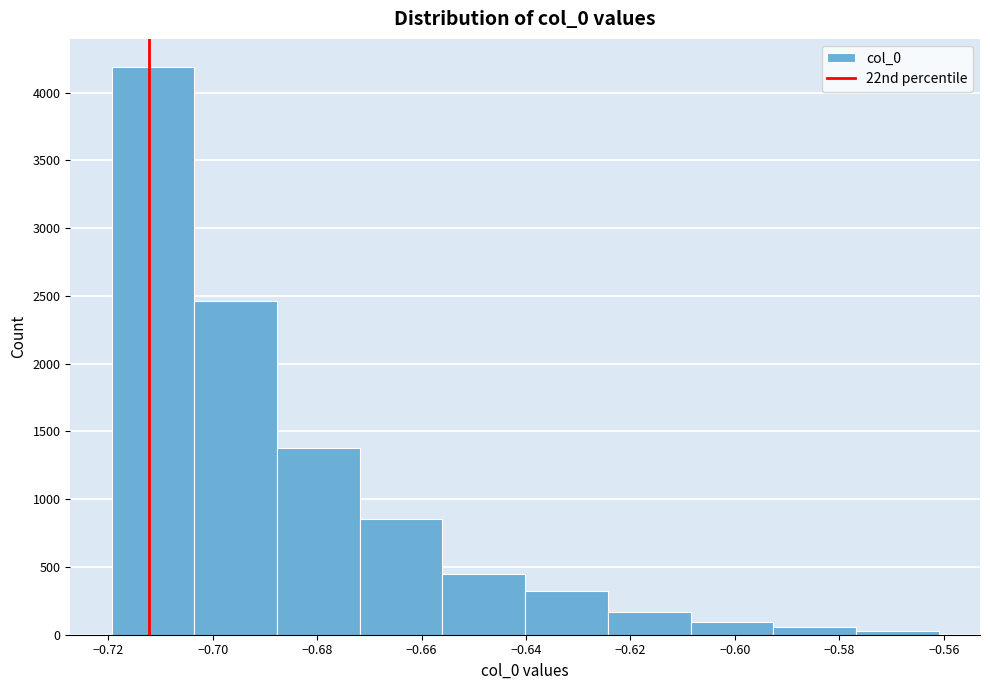

What is the height of the bar covering -0.656 to -0.640 on the x-axis? Neither the bar edges nor the heights are printed on the chart, so give them approximately, as read against the axes.

450